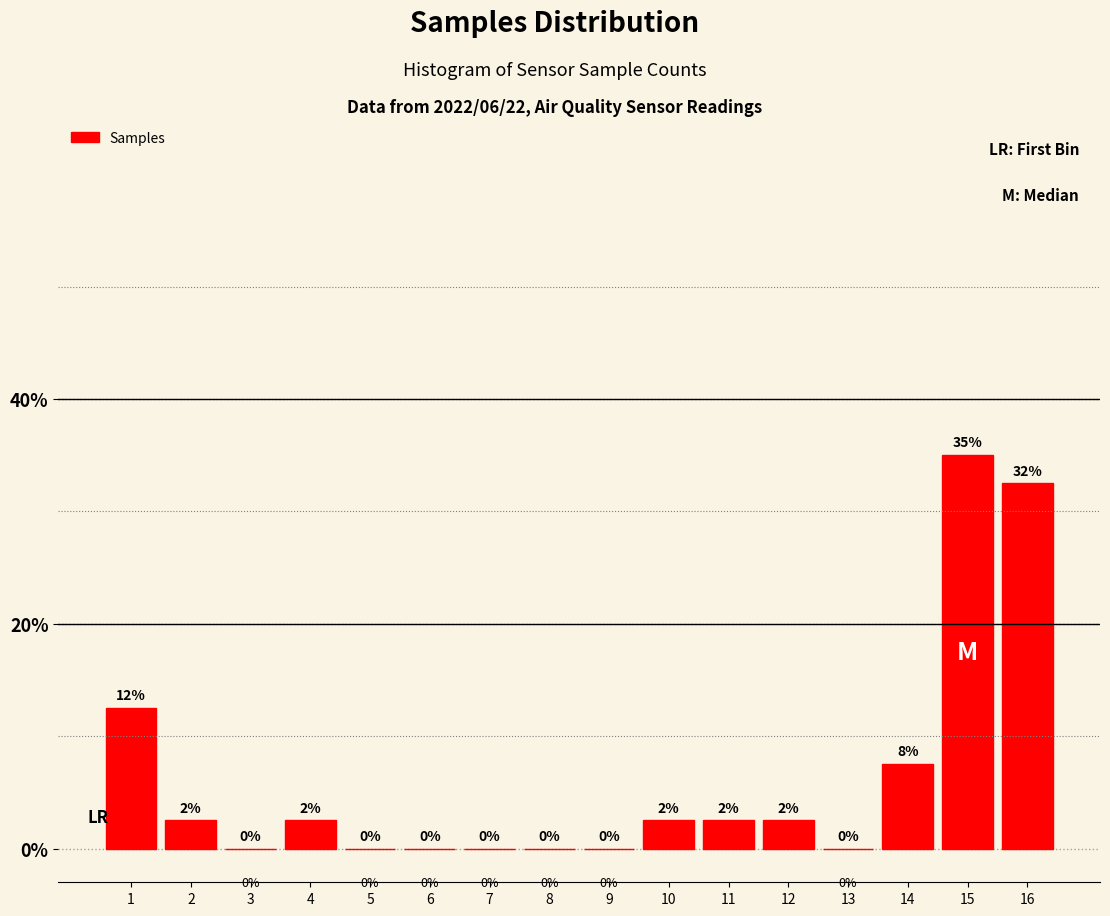

True or false: the data shows 2.5 at 2.

True